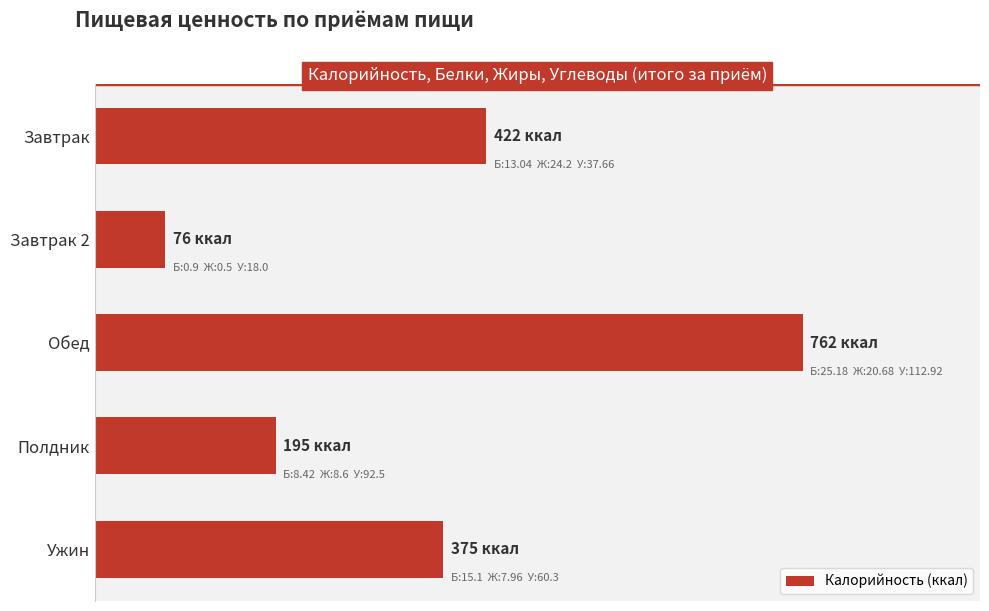

Are the bars grouped side by side (vs. stacked)?

No